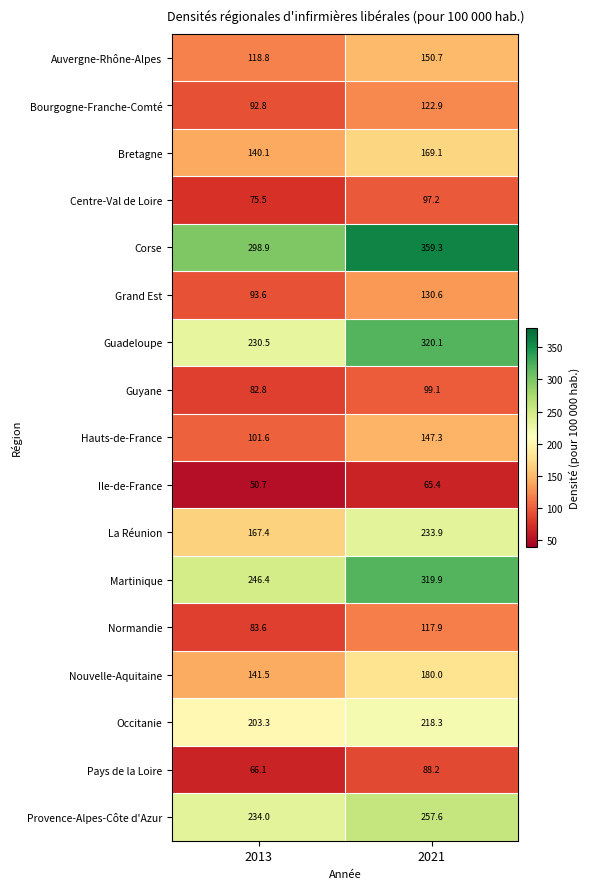

Is it true that Hauts-de-France equals 147.3 at 2021?

True